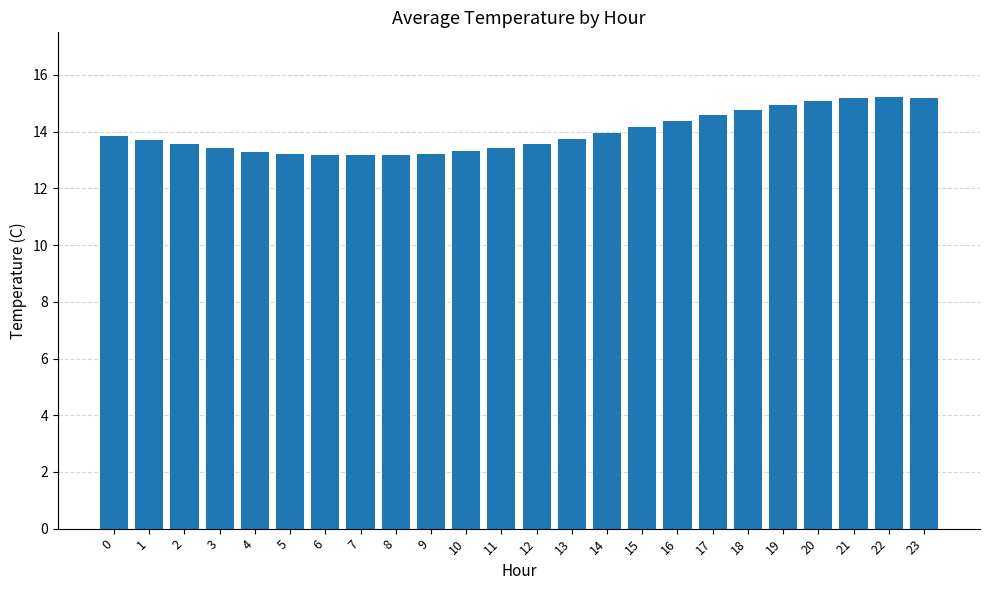

What is the greatest value displayed?

15.2